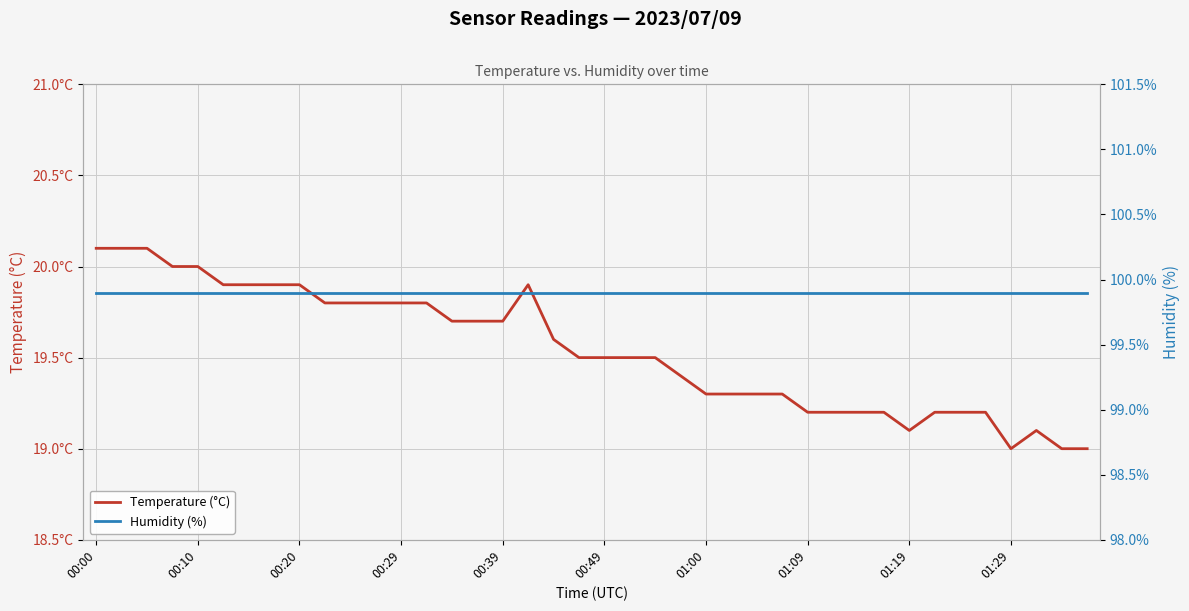

True or false: Temperature (°C) has more than 2 points higher than both neighbors.

False